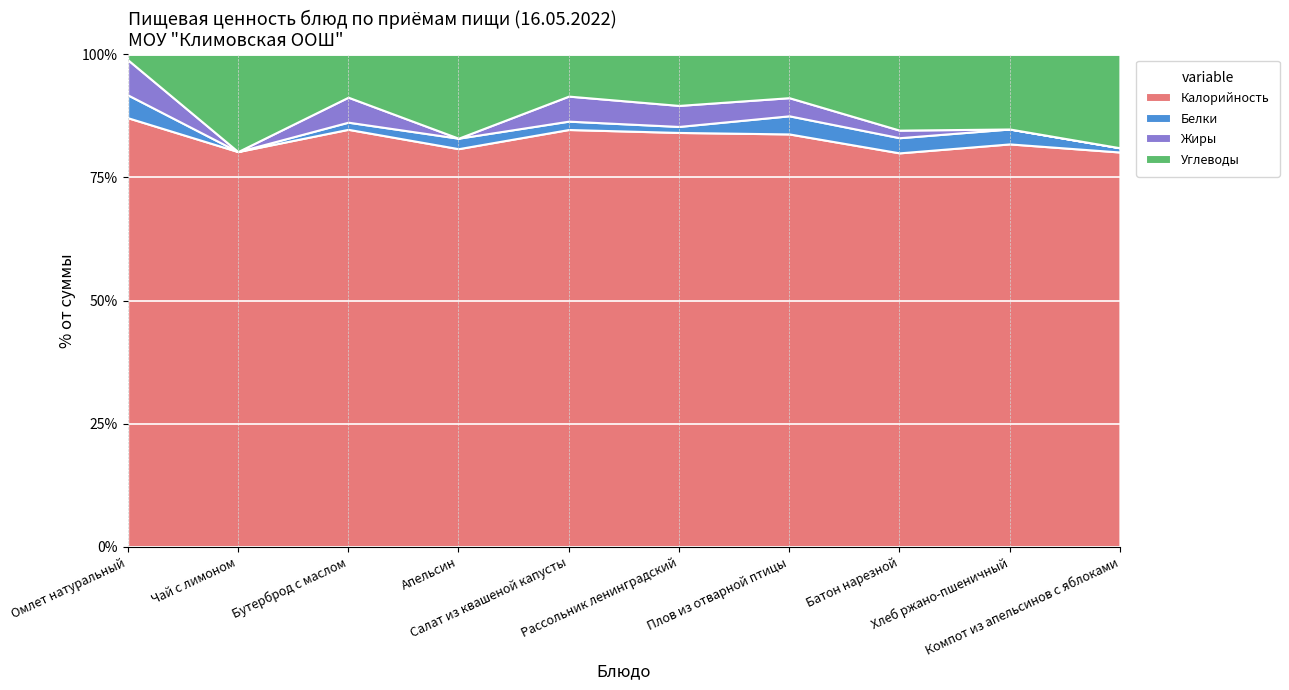

How many times do Жиры and Углеводы cross each other?

1